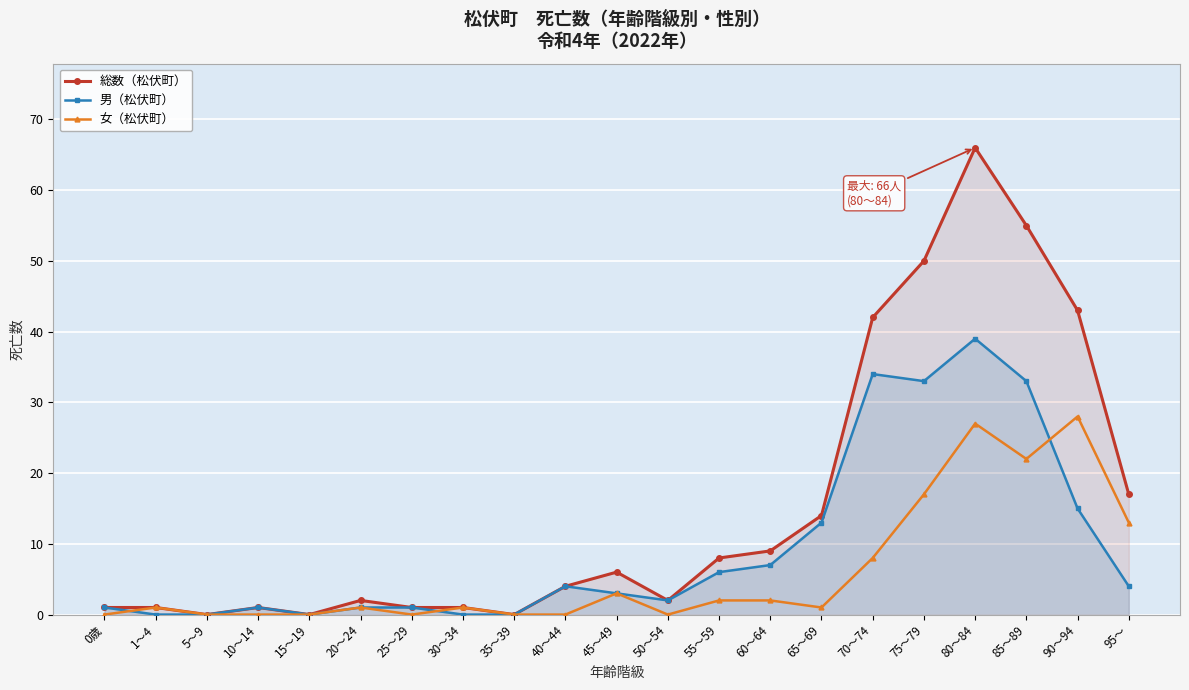

What is the greatest value displayed?

66